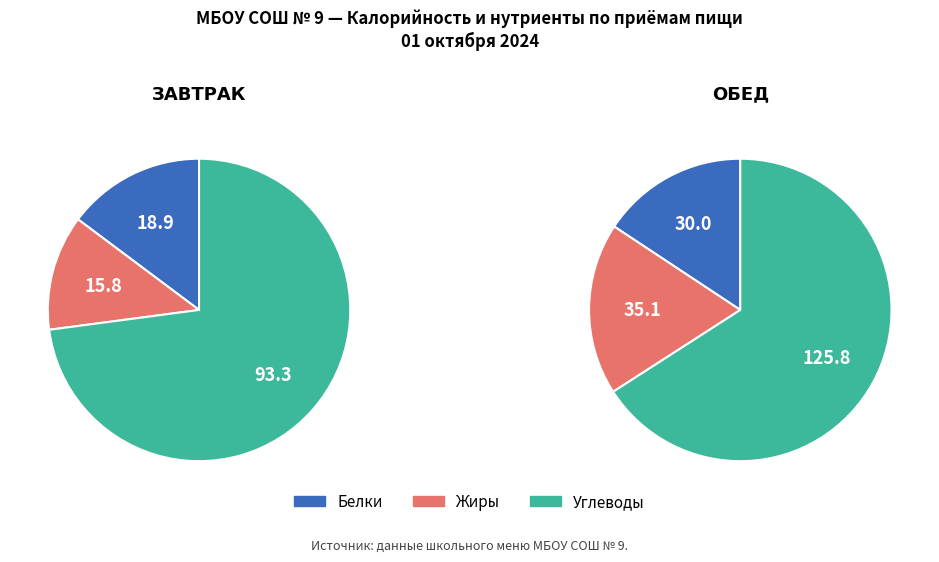

How much of the chart is everything except Завтрак?

58.1%